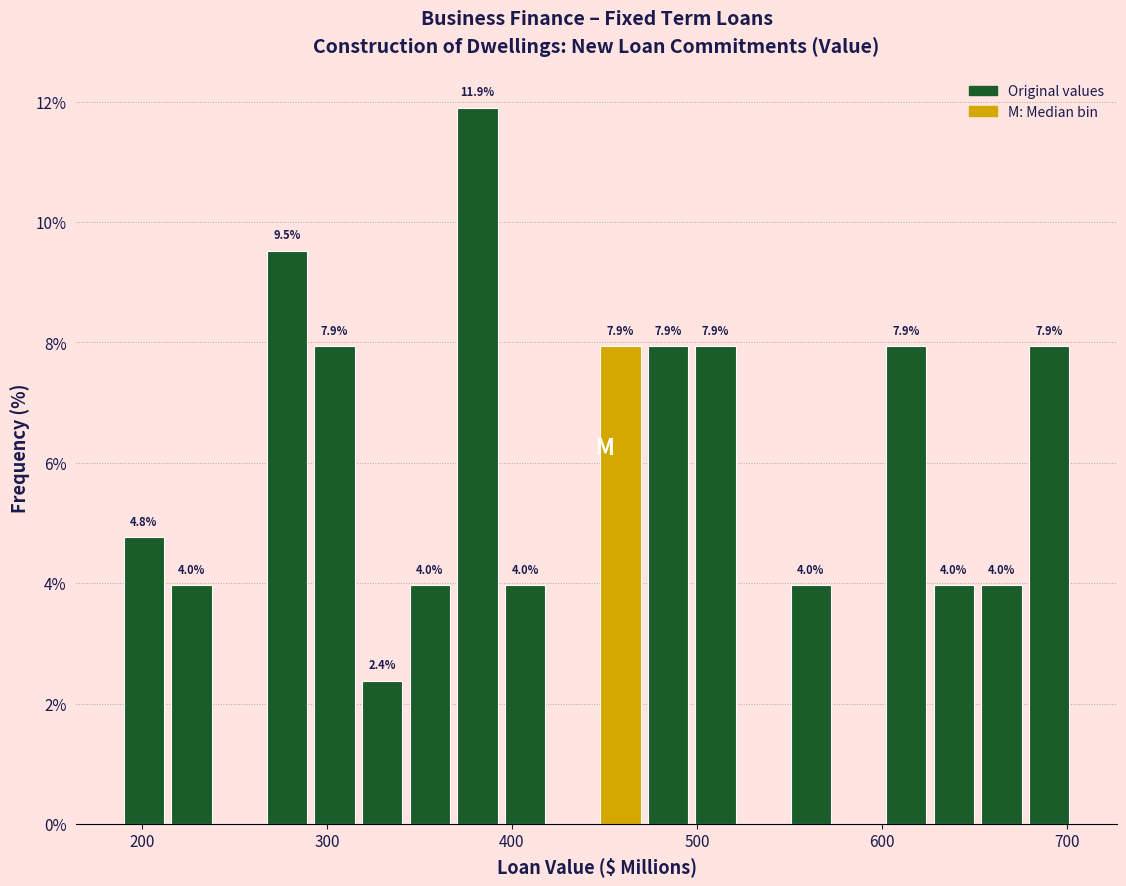

Around what value on the x-axis is the tallest bar? Give the approximate position of its centre, as read against the axis.

380